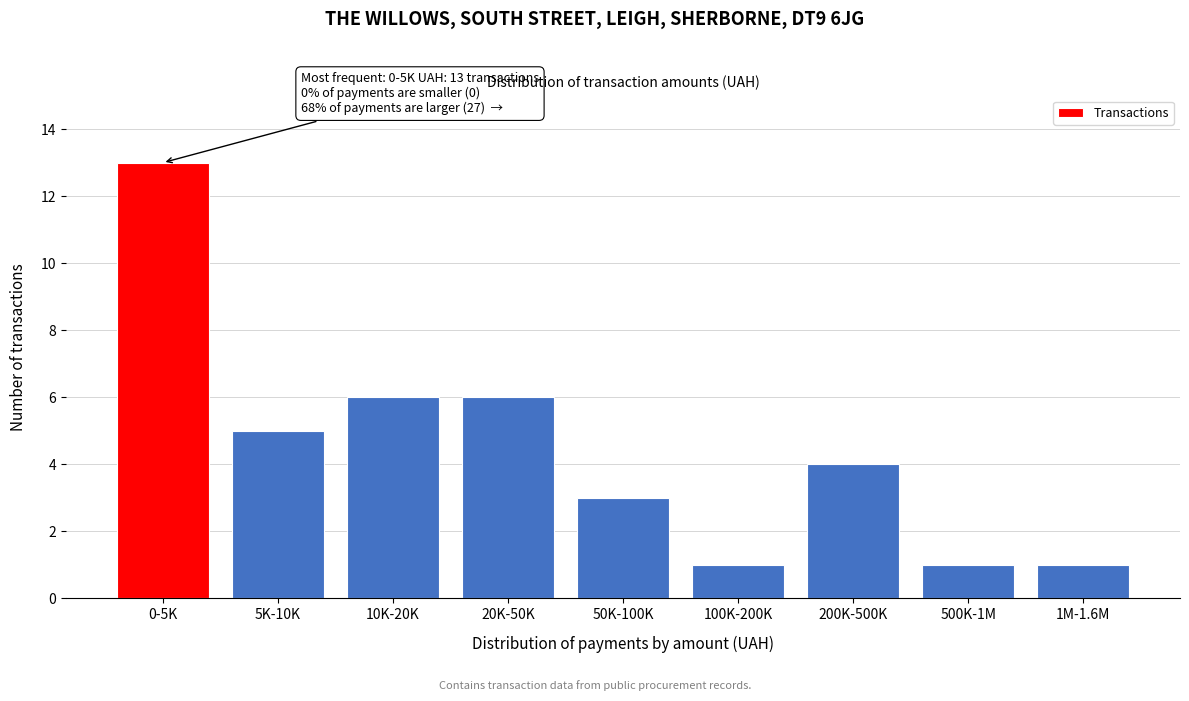

Reading left to right, transcribe all the data shown in this chart.

13	5	6	6	3	1	4	1	1